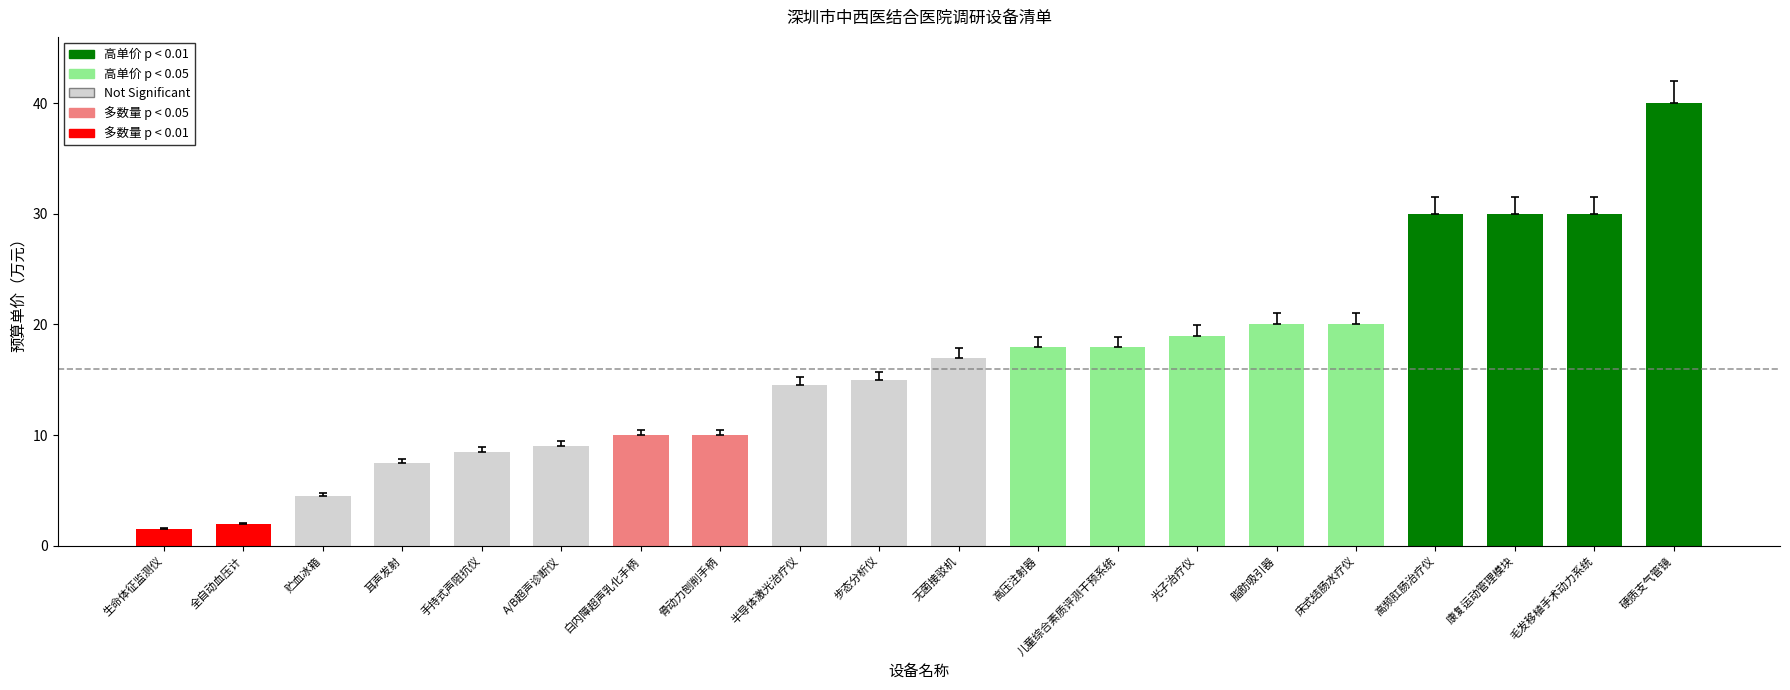

Which label corresponds to the smallest value in the chart?

生命体征监测仪